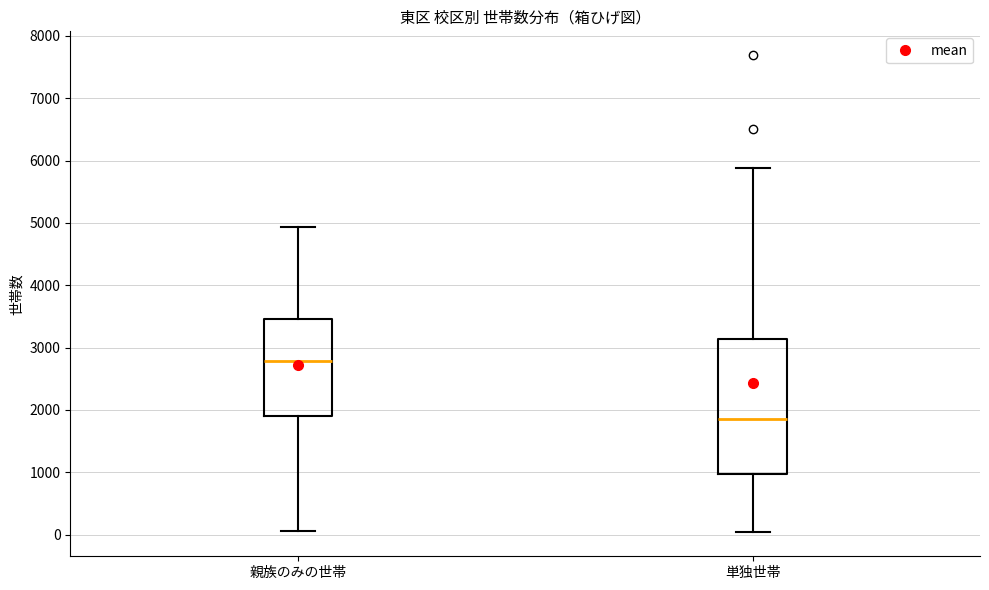

Where does the median line of the box for 親族のみの世帯 sit on the y-axis? The values are not printed on the chart, so give them approximately, as read against the axis.

2800